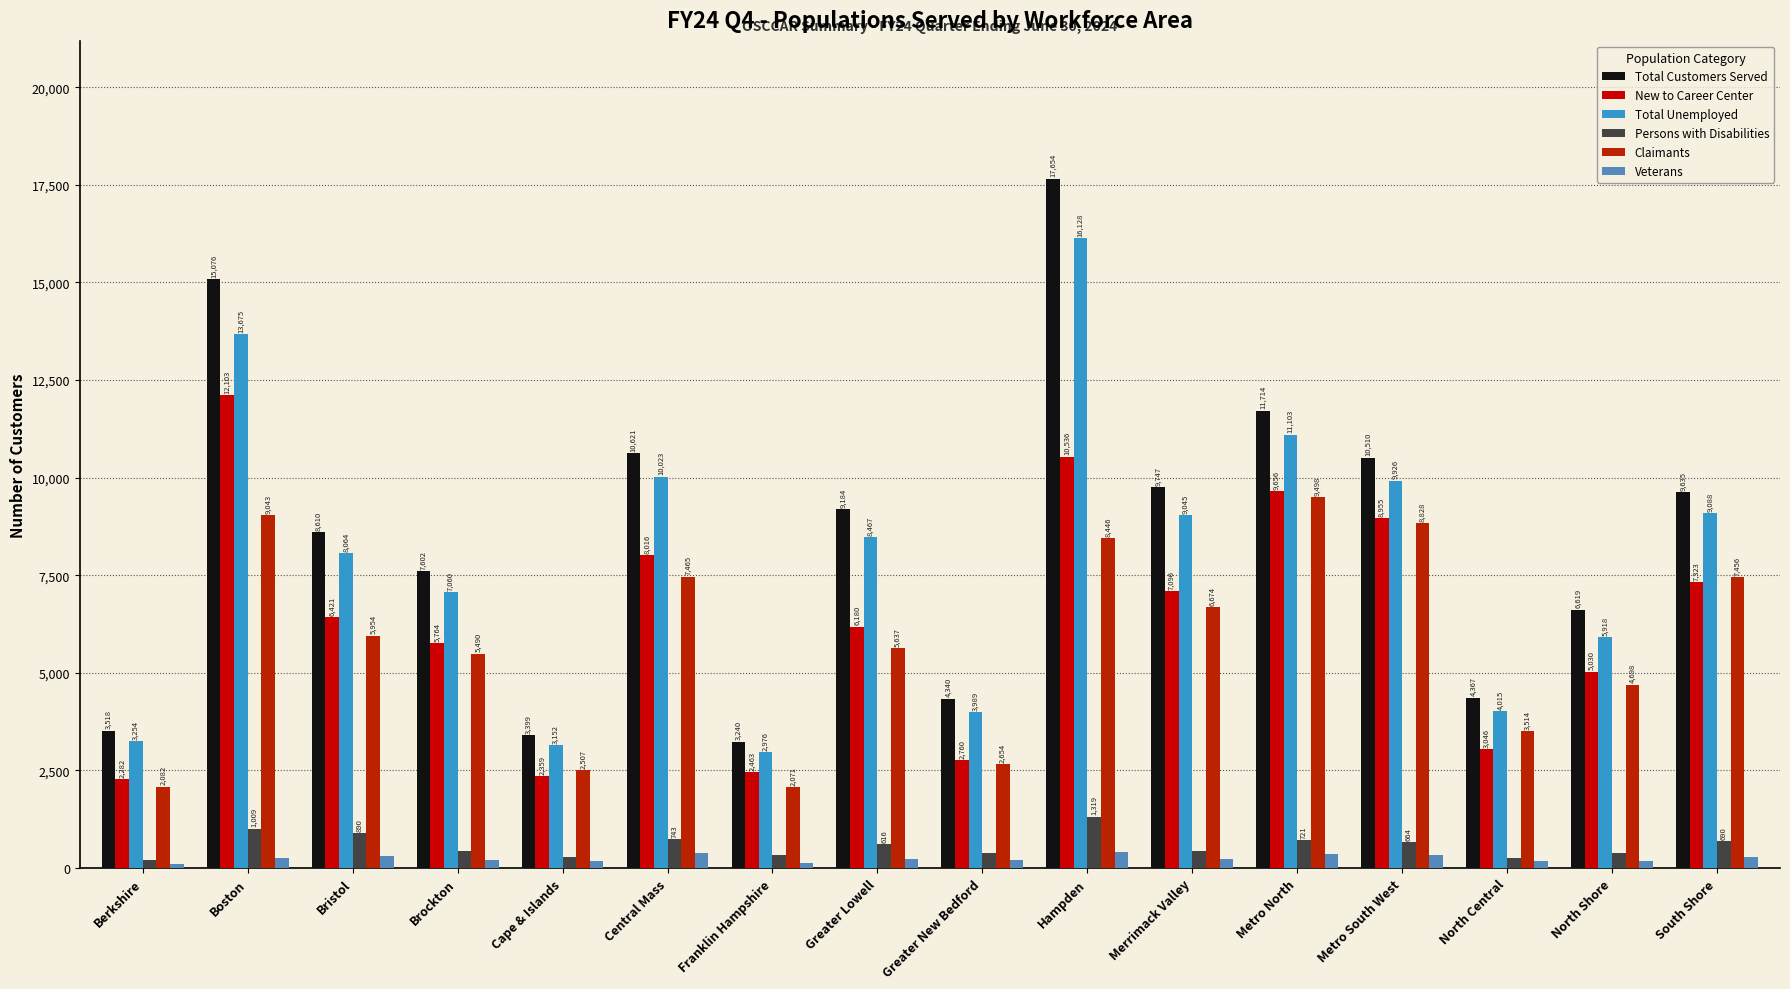

Where does the Veterans series first go above 244?

Boston